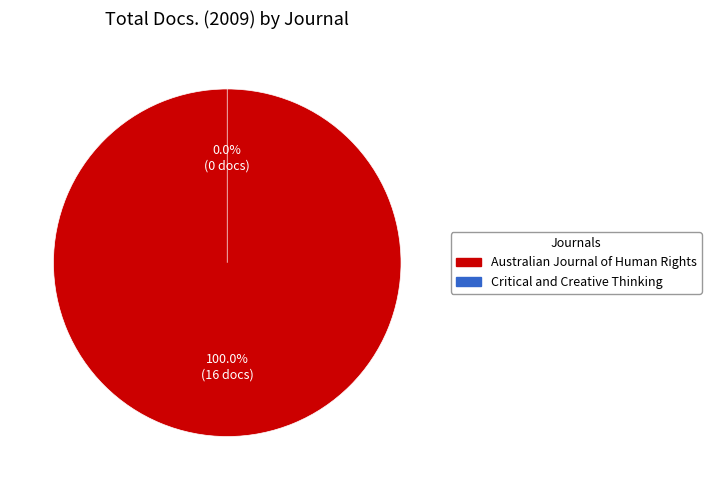

To the nearest percent, what is the average slice percentage?

50%